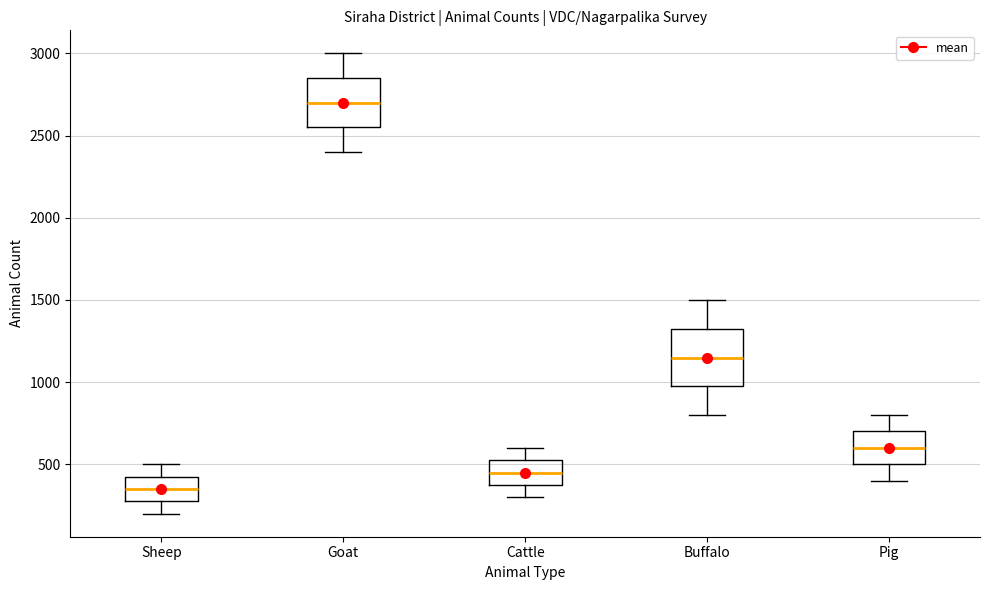

Reading left to right, transcribe this box plot: for each box, give where its median line is, the range the box spans, and where its two whiskers end, as read against the y-axis. The values are not printed on the chart, so give them approximately, as read against the axis.

Sheep: median 350, box 300 to 450, whiskers 200 to 500
Goat: median 2700, box 2550 to 2850, whiskers 2400 to 3000
Cattle: median 450, box 400 to 550, whiskers 300 to 600
Buffalo: median 1150, box 1000 to 1350, whiskers 800 to 1500
Pig: median 600, box 500 to 700, whiskers 400 to 800